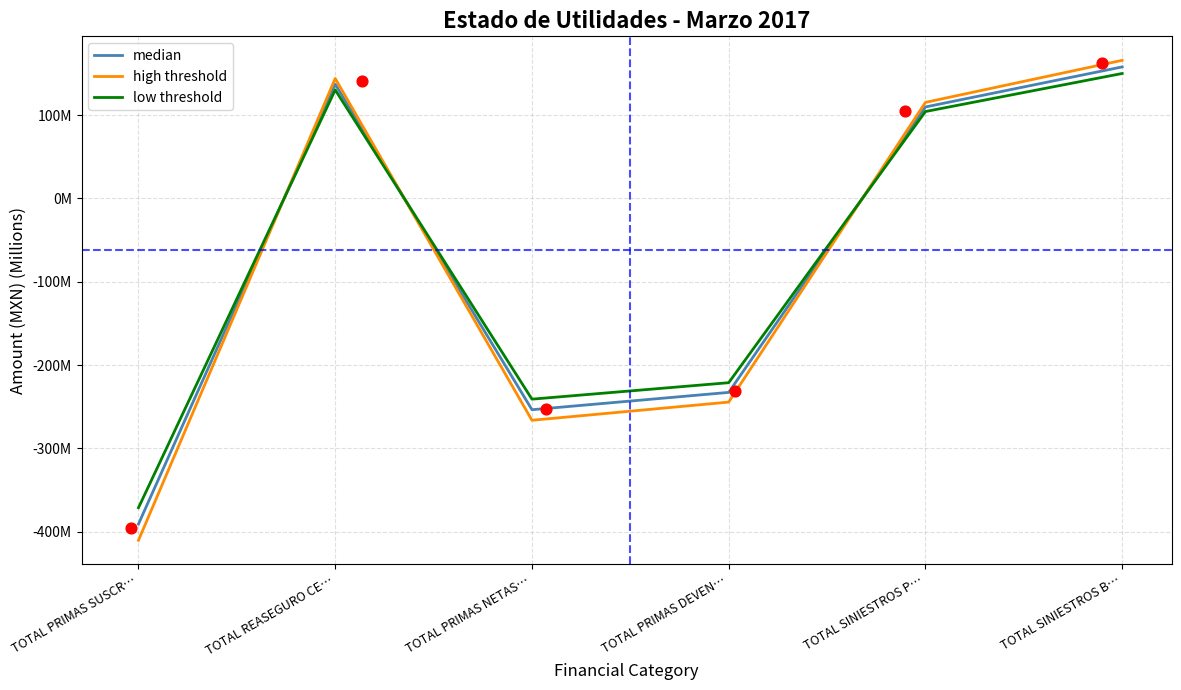

Which series has the widest spread of Y values?

high threshold